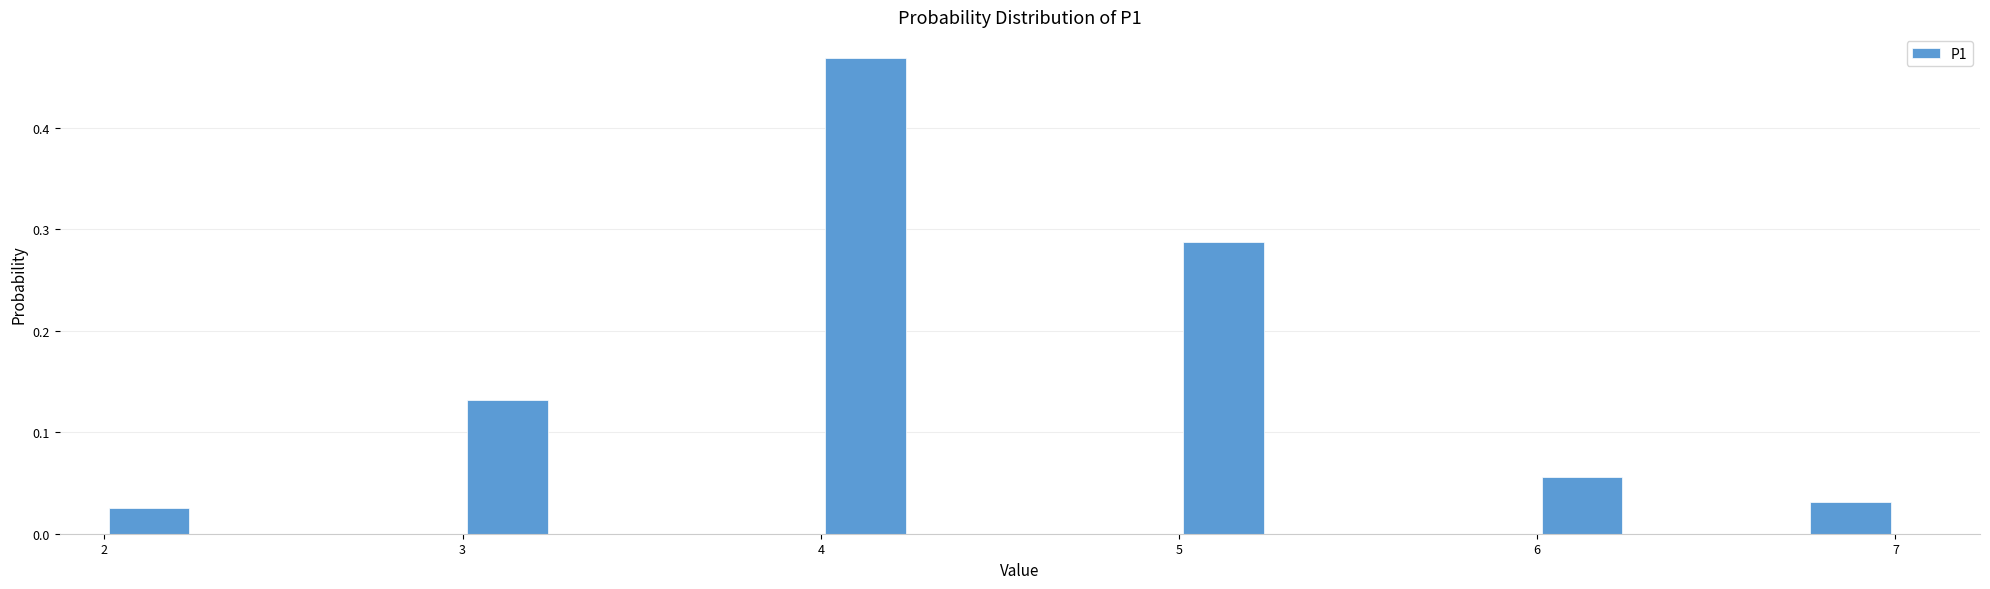

Read against the x-axis, roughly where is the centre of the tallest bar?

4.1